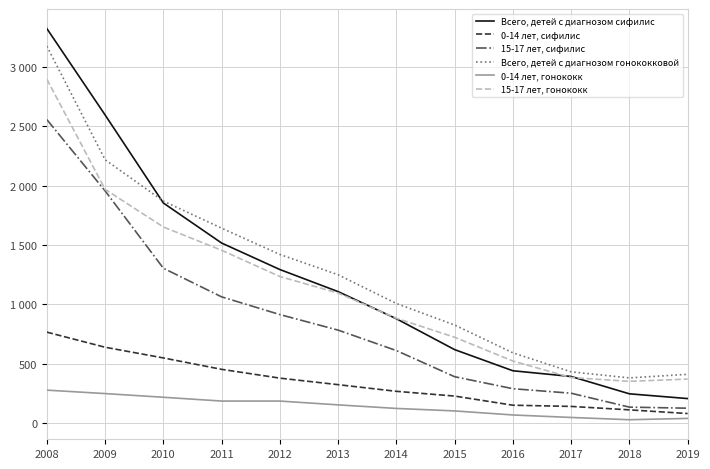

Where is the first local minimum for 0-14 лет, гонококк?

2018